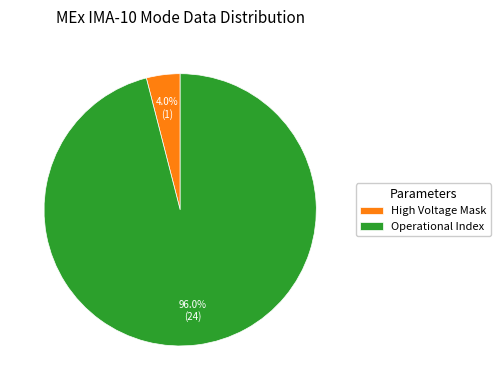

Which category has the smallest portion of the pie?

High Voltage Mask